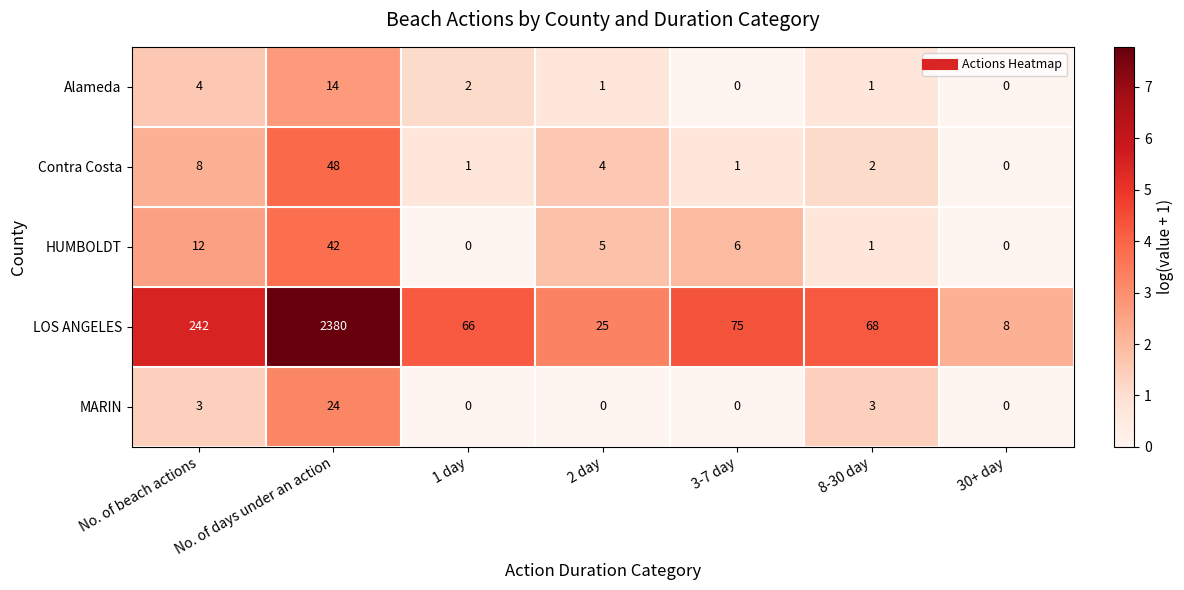

What is the sum of all HUMBOLDT values?

66